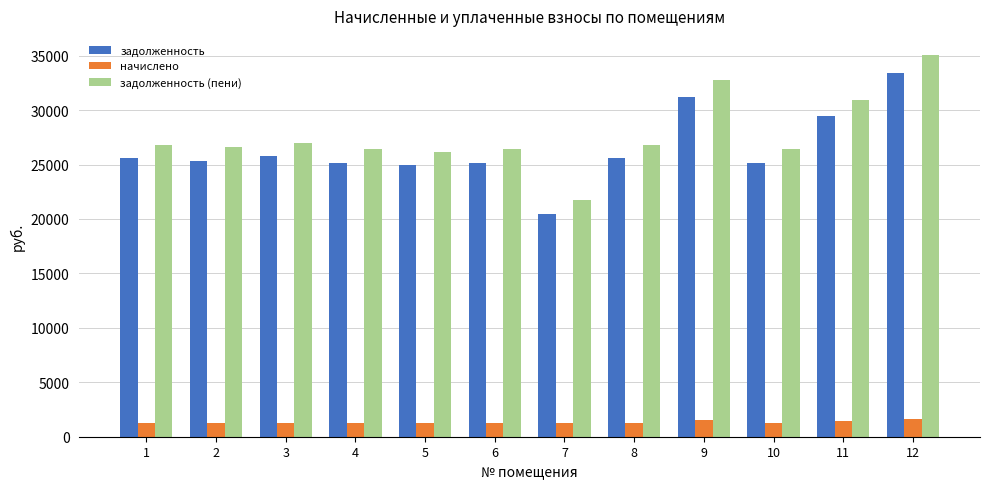

What is the difference between the maximum and minimum values in the задолженность series?

12971.9